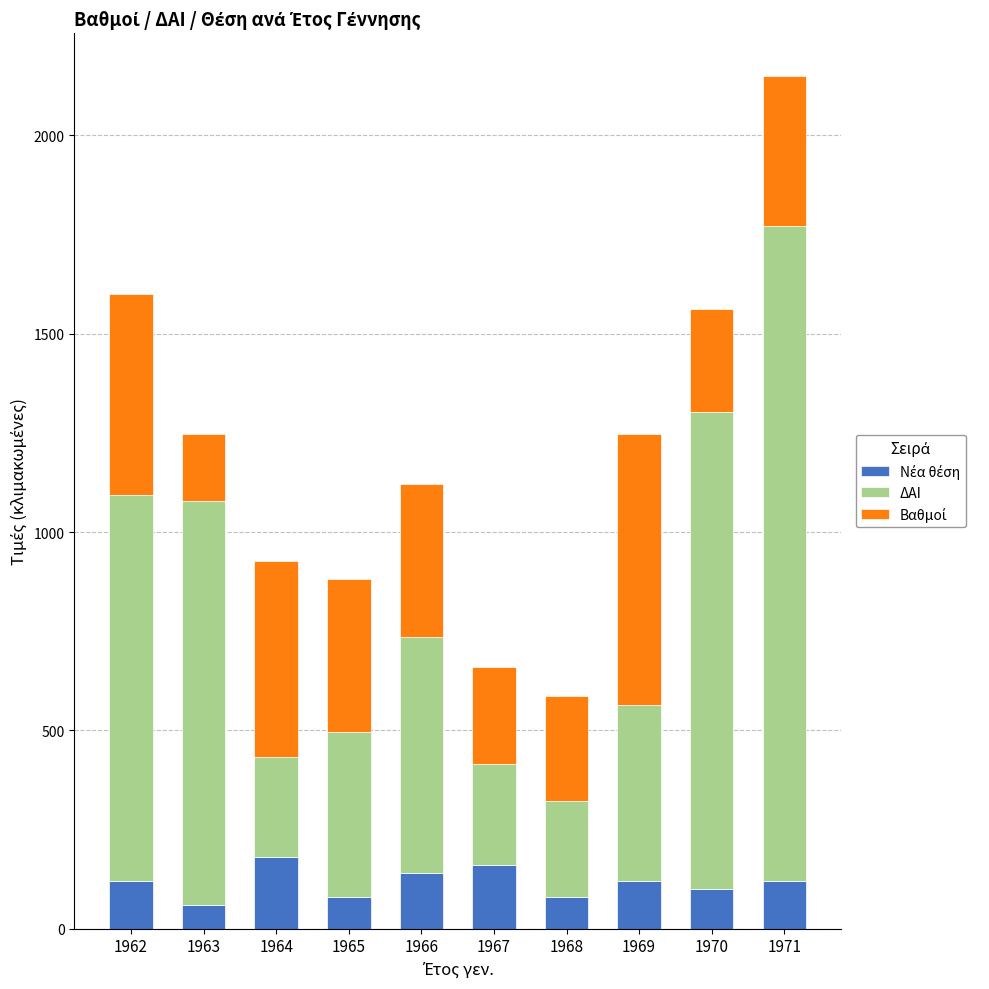

What is the total value across all series at 1962?

1600.7